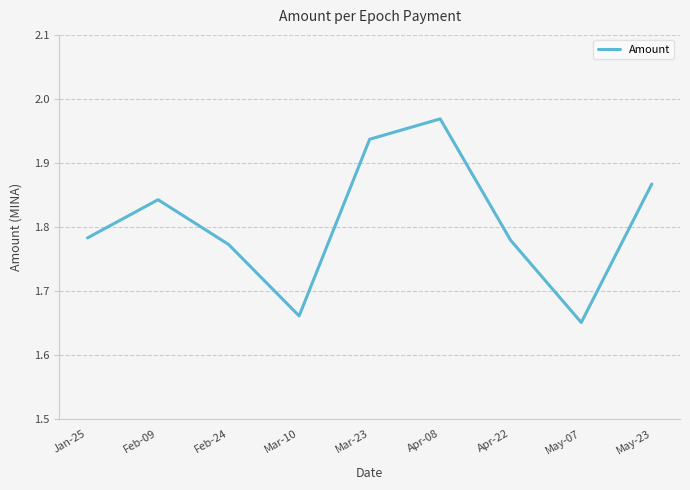

Where is the first local maximum?

Feb-09